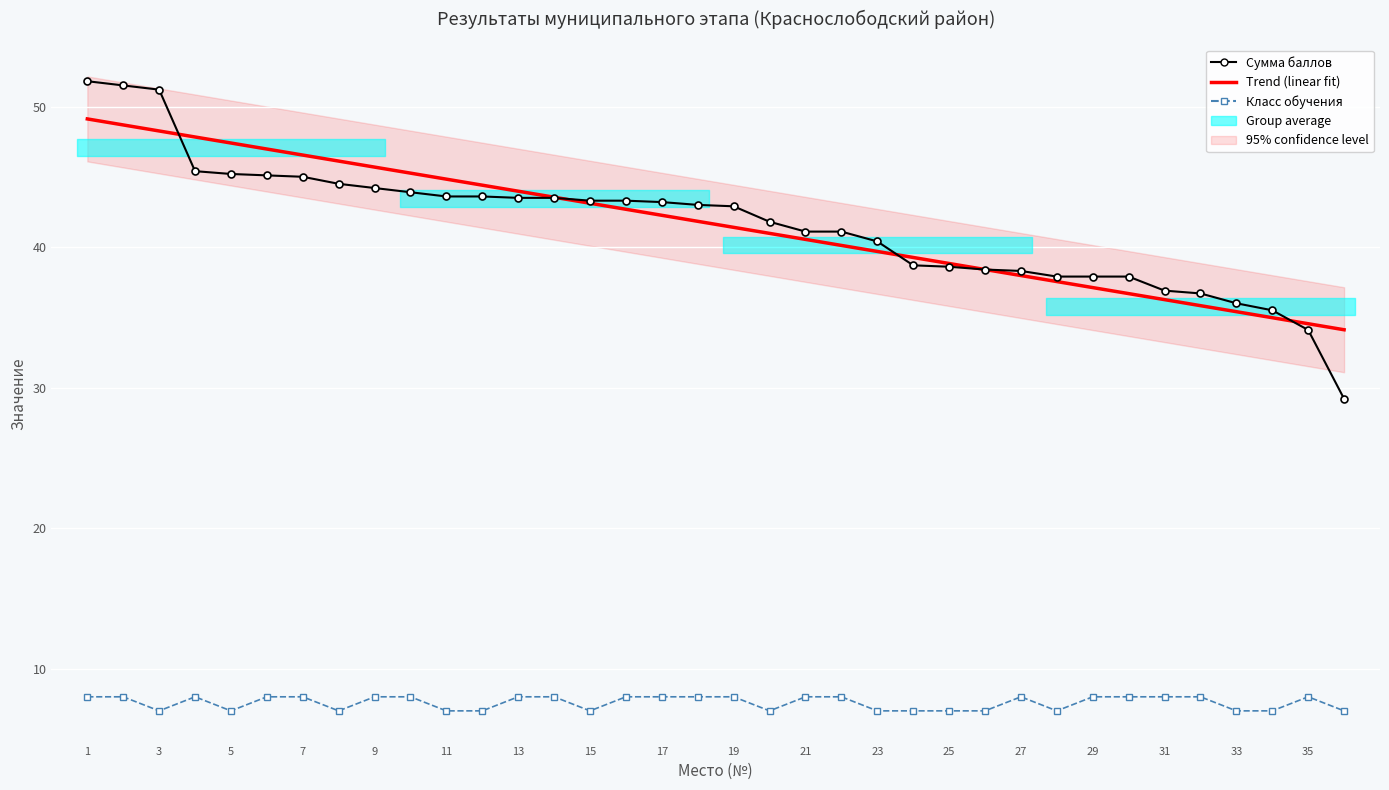

How many interior local valleys does the Класс обучения series have?

6